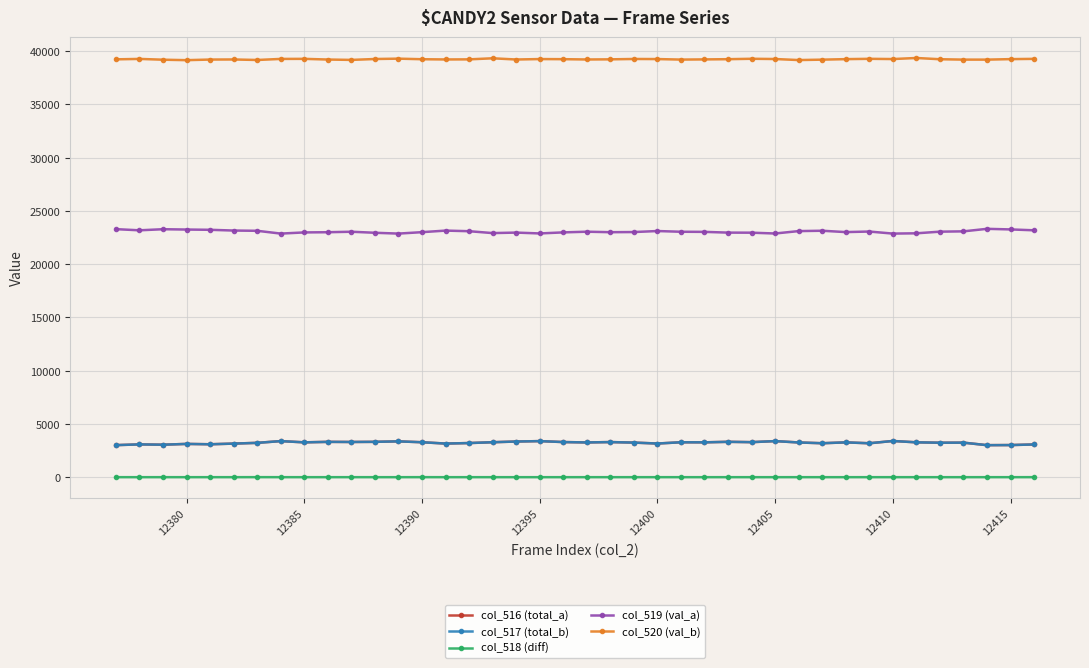

At how many categories does at least one series exceed 37124?

40